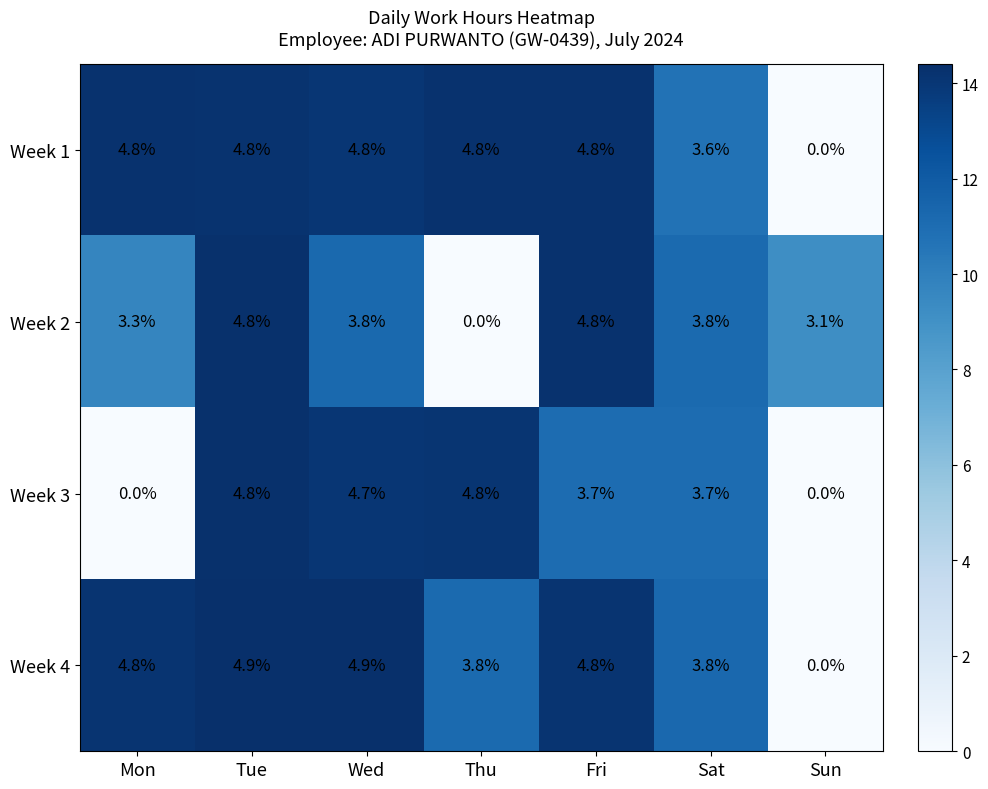

At how many categories does at least one series exceed 4?

5